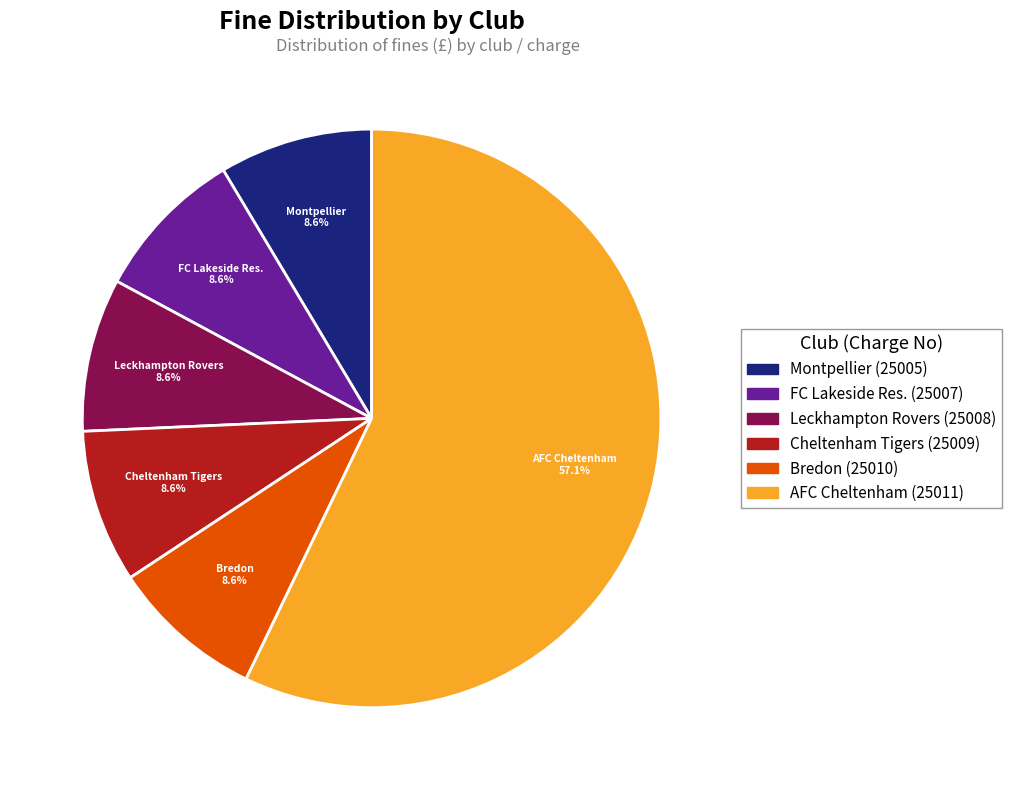

Combined, do Montpellier (25005) and FC Lakeside Res. (25007) account for over 50%?

No